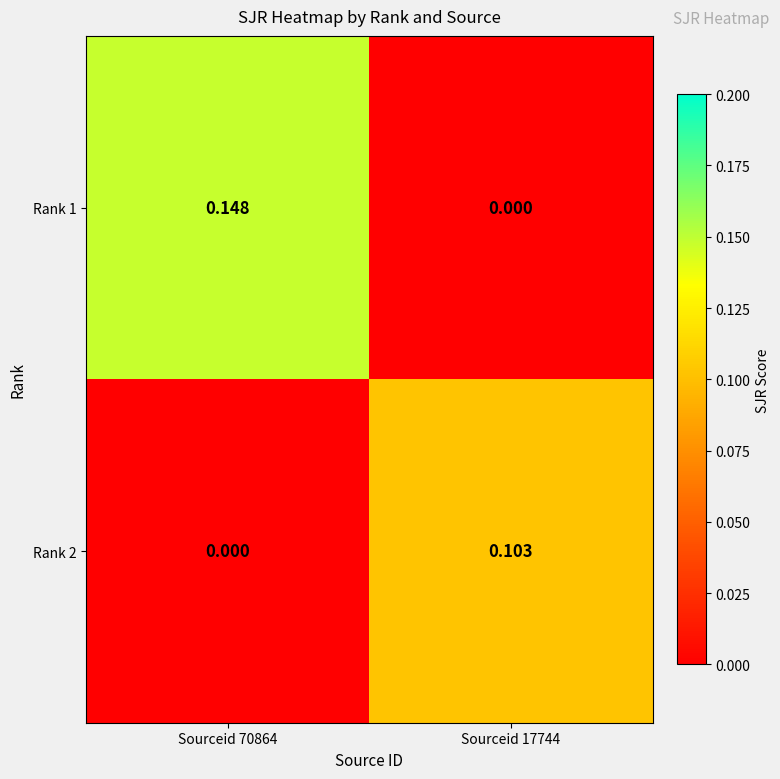

Is the value of Rank 1 at Sourceid 70864 greater than the value of Rank 2 at Sourceid 17744?

Yes